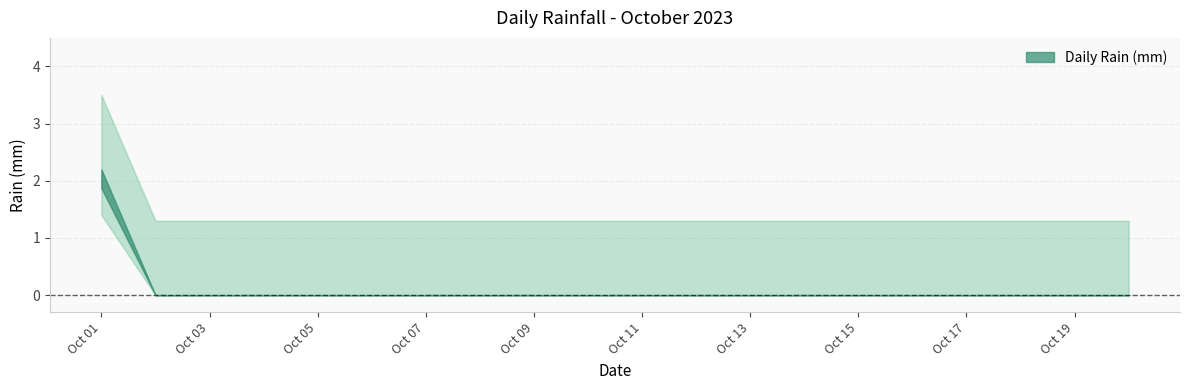

Between 2023-10-19 and 2023-10-10, which is larger?

2023-10-19